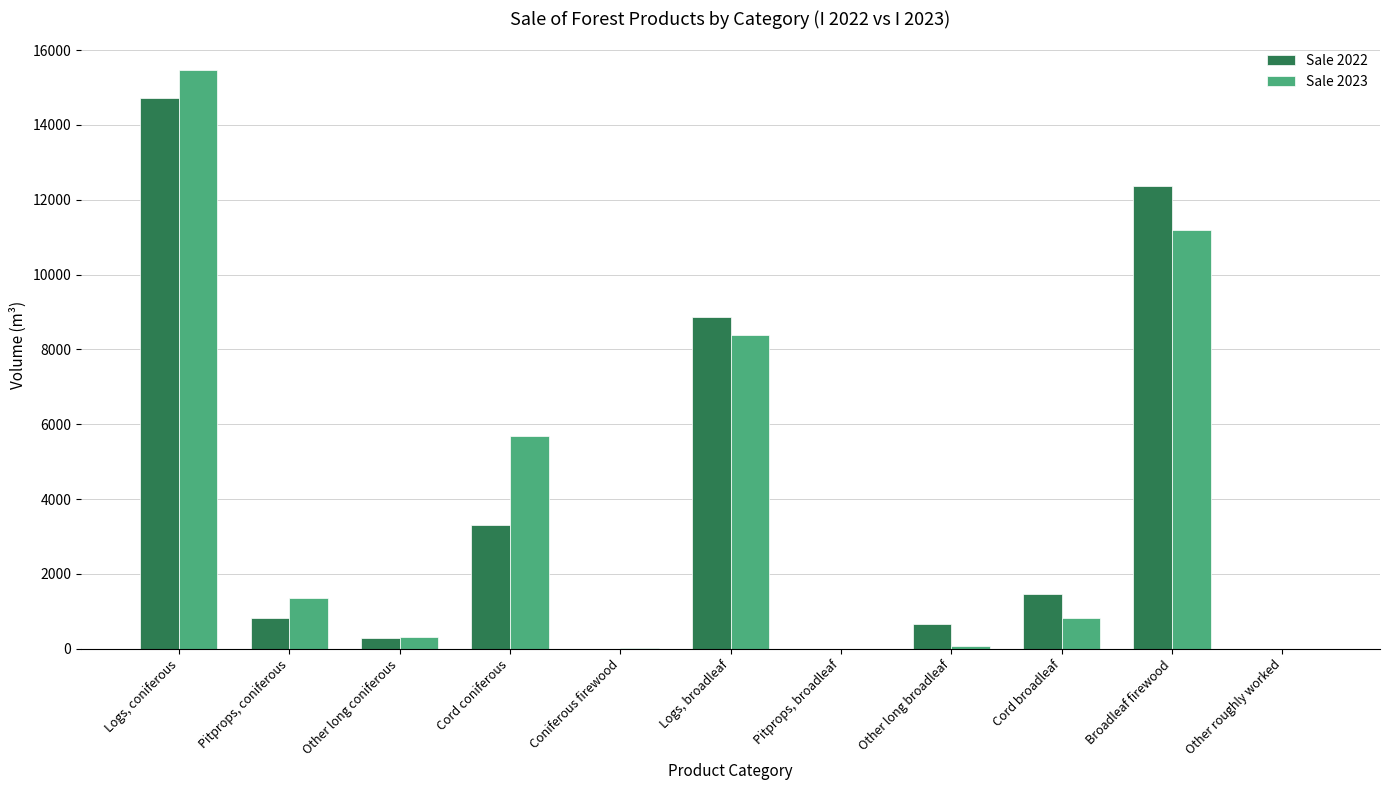

What is the total value across all series at Other long coniferous?

609.0